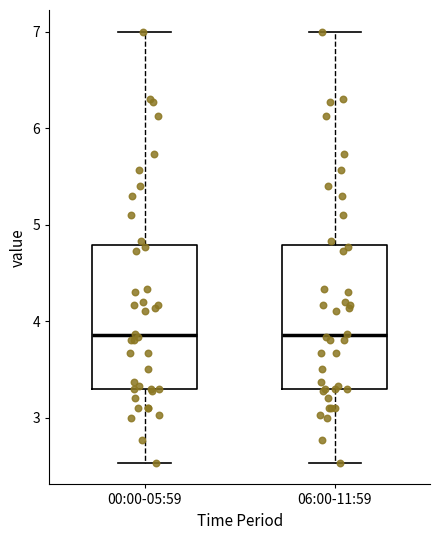

Reading left to right, read every box against the y-axis: the position of its median line, the range the box covers, and the ends of its whiskers. The values are not printed on the chart, so give them approximately, as read against the axis.

00:00-05:59: median 3.9, box 3.3 to 4.8, whiskers 2.5 to 7.0
06:00-11:59: median 3.9, box 3.3 to 4.8, whiskers 2.5 to 7.0